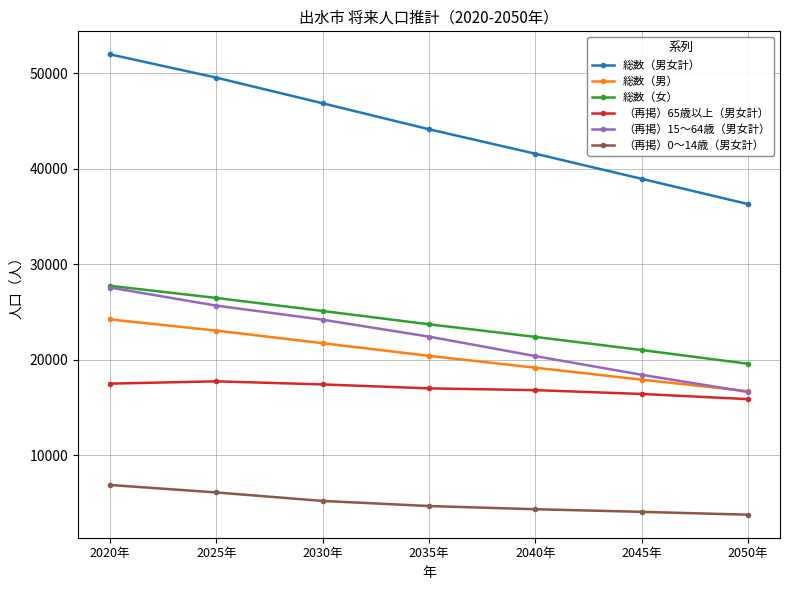

True or false: （再掲）15～64歳（男女計） and 総数（男女計） cross at least once.

False